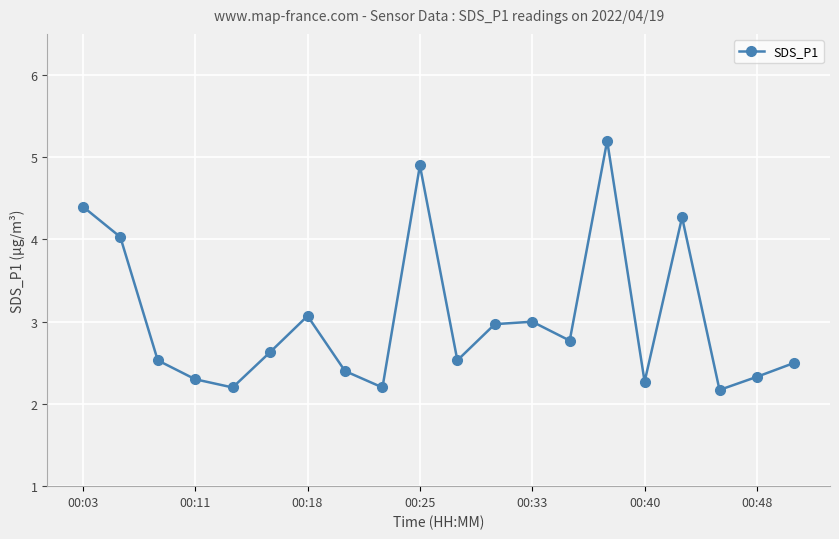

What is the minimum value shown in the chart?

2.2